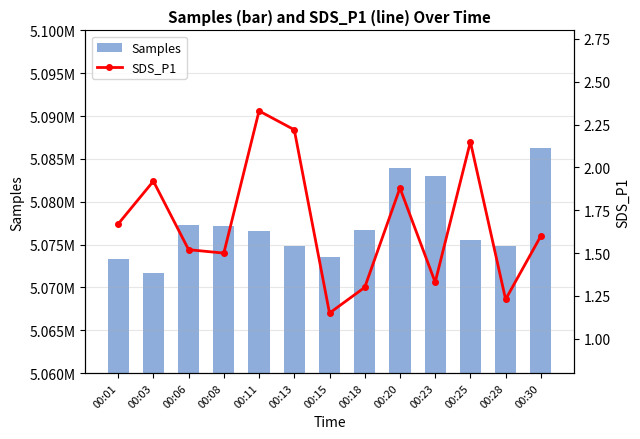

At 00:18, list the series in order from smallest to largest.

SDS_P1, Samples